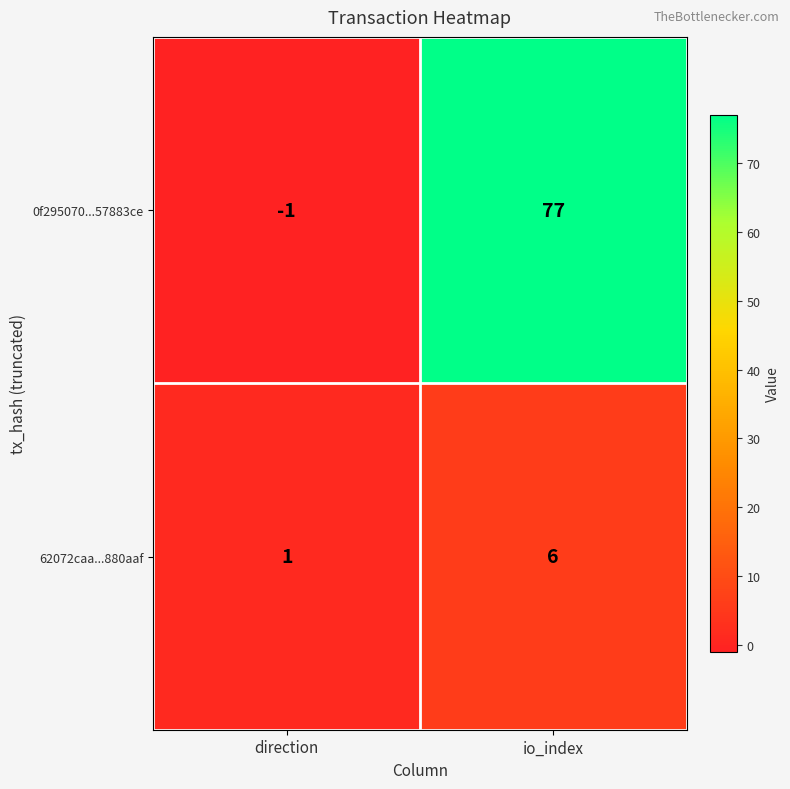

Where is 0f295070...57883ce nearest to the value 38?

direction